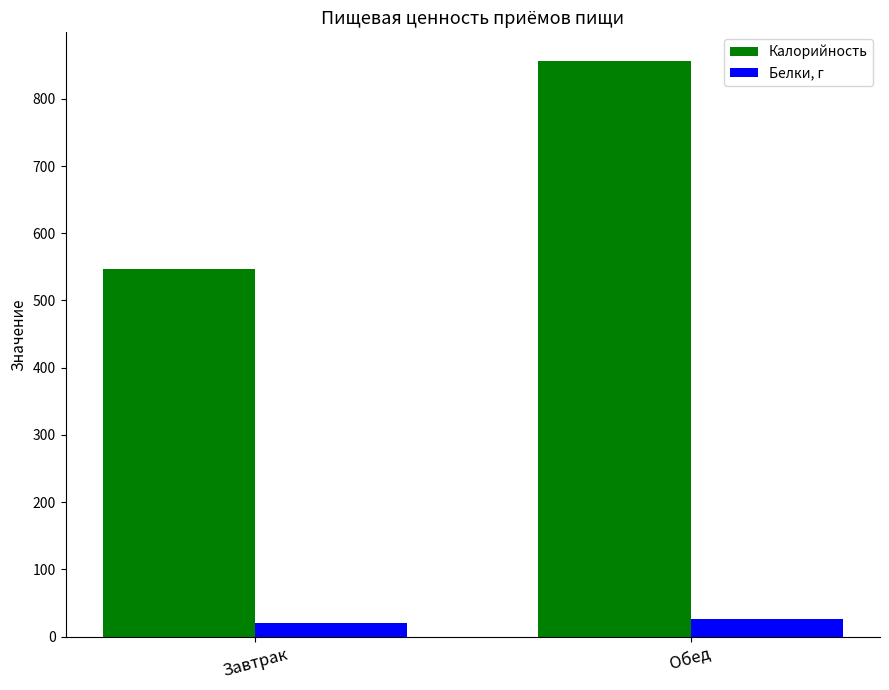

What is the difference between the Калорийность values at Обед and Завтрак?

309.5